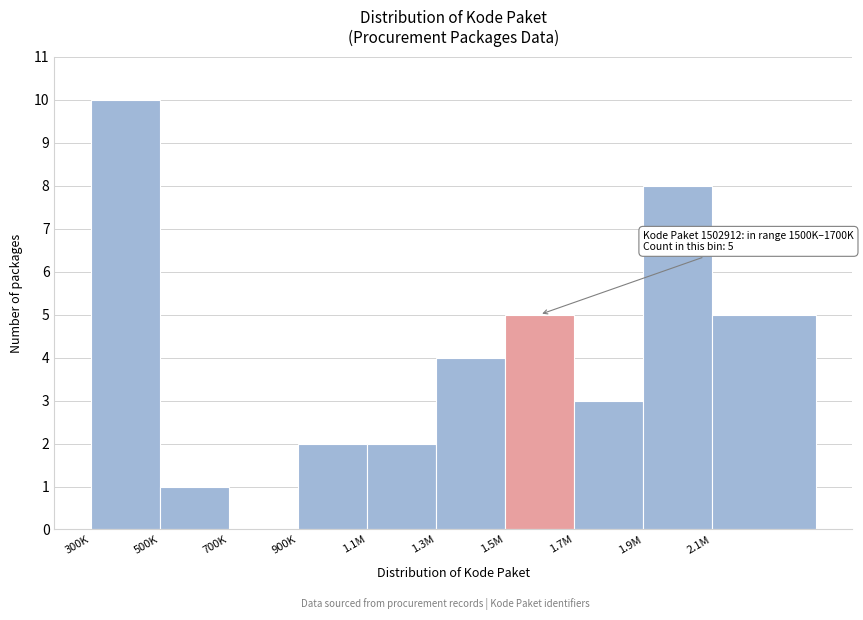

Reading left to right, transcribe all the data shown in this chart.

300K=10	500K=1	700K=0	900K=2	1.1M=2	1.3M=4	1.5M=5	1.7M=3	1.9M=8	2.1M=5